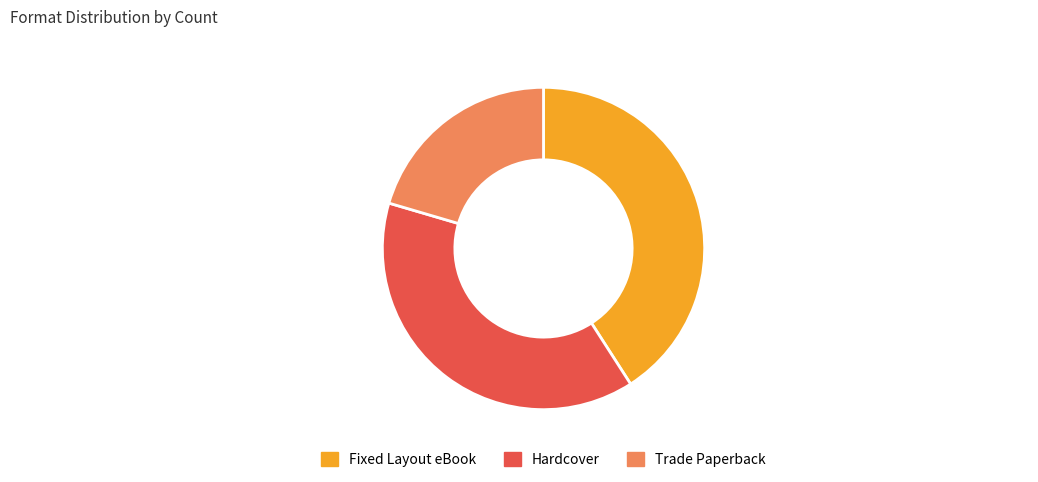

Is it true that Hardcover is 27% of the pie?

False